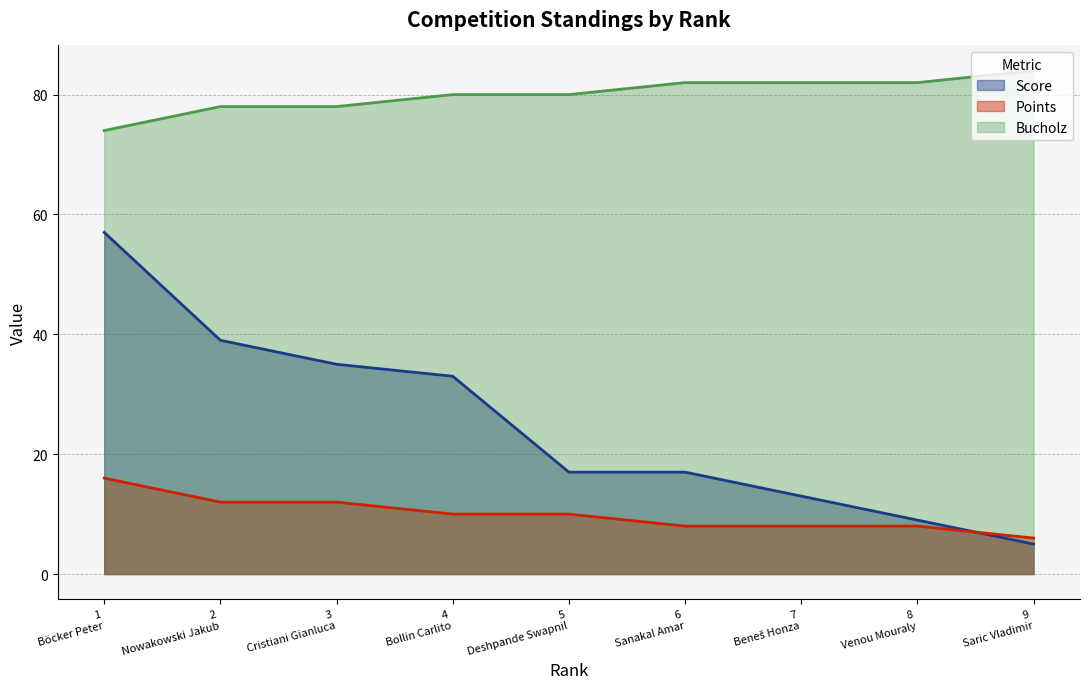

Which series has the largest total across all categories?

Bucholz